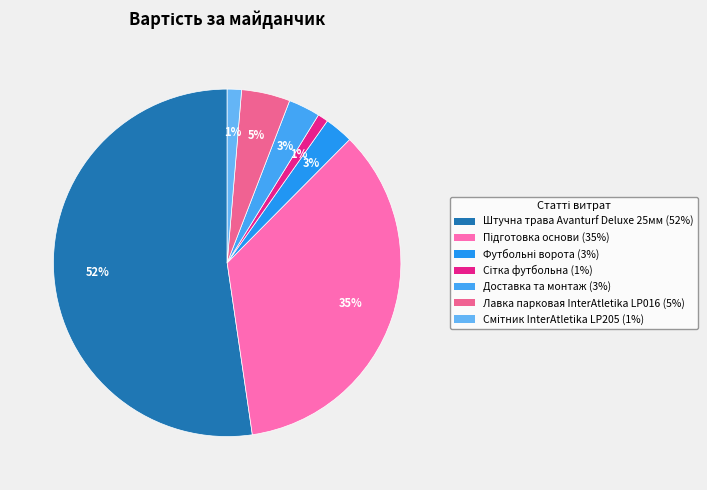

The Штучна трава Avanturf Deluxe 25мм slice represents 41% of the pie. True or false?

False